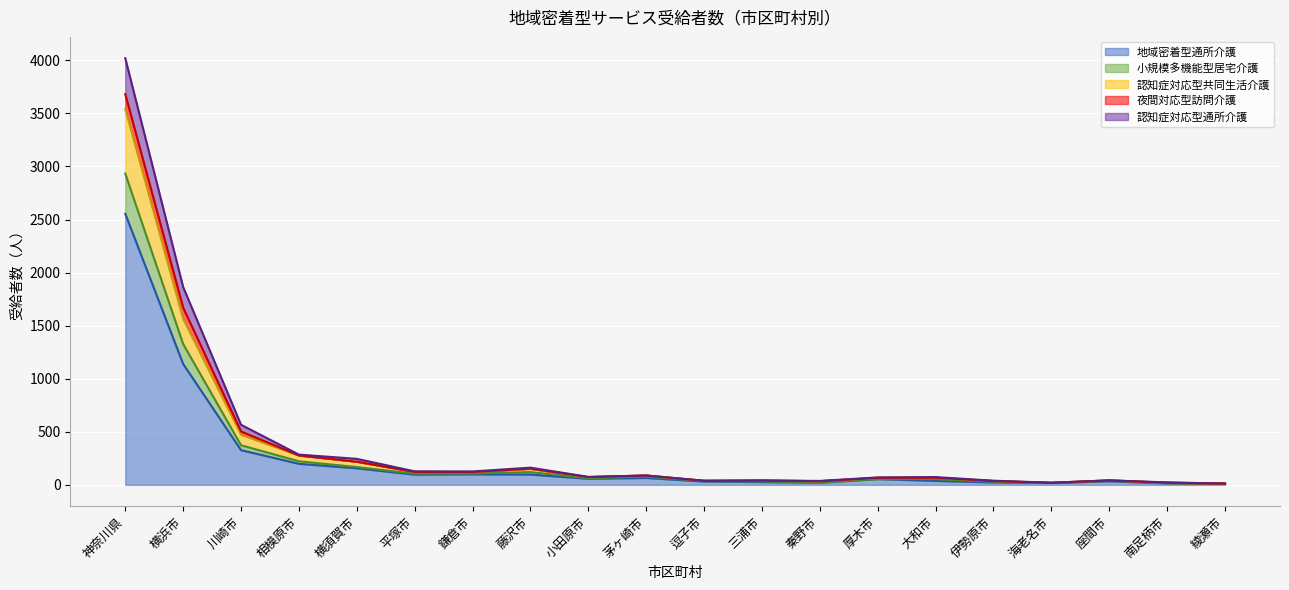

What is the difference between the 認知症対応型通所介護 values at 伊勢原市 and 秦野市?

2